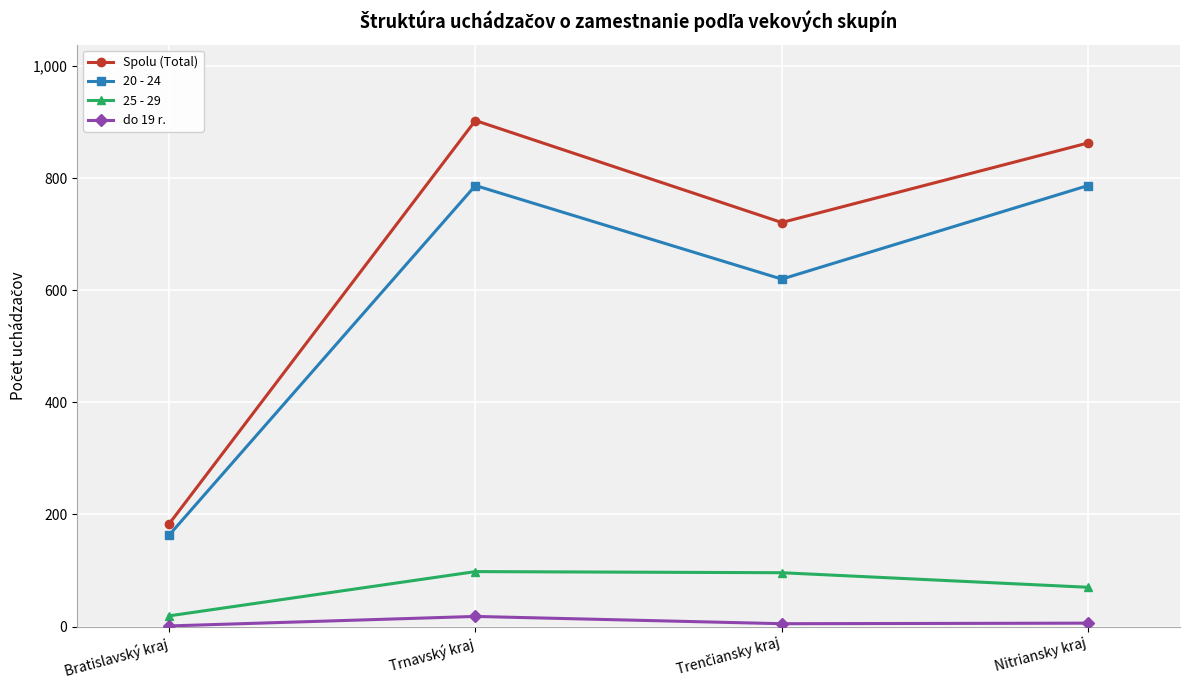

Is the value of 20 - 24 at Bratislavský kraj greater than the value of 25 - 29 at Nitriansky kraj?

Yes